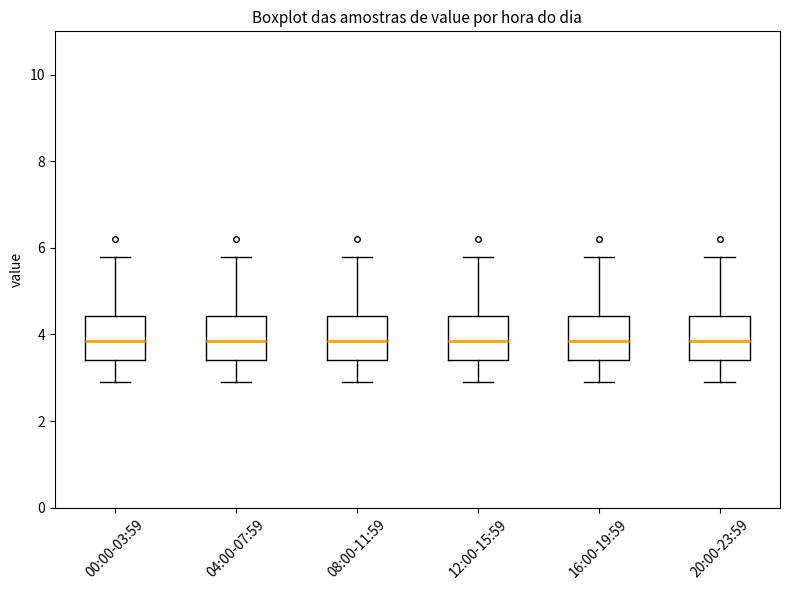

Reading left to right, transcribe this box plot: for each box, give where its median line is, the range the box spans, and where its two whiskers end, as read against the y-axis. The values are not printed on the chart, so give them approximately, as read against the axis.

00:00-03:59: median 3.8, box 3.4 to 4.4, whiskers 3.0 to 5.8
04:00-07:59: median 3.8, box 3.4 to 4.4, whiskers 3.0 to 5.8
08:00-11:59: median 3.8, box 3.4 to 4.4, whiskers 3.0 to 5.8
12:00-15:59: median 3.8, box 3.4 to 4.4, whiskers 3.0 to 5.8
16:00-19:59: median 3.8, box 3.4 to 4.4, whiskers 3.0 to 5.8
20:00-23:59: median 3.8, box 3.4 to 4.4, whiskers 3.0 to 5.8